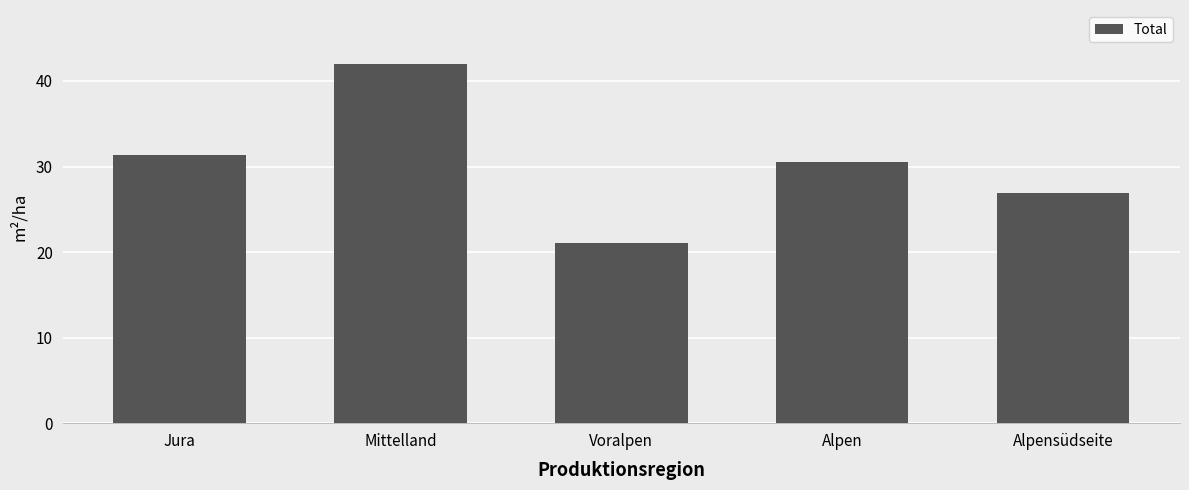

What is the difference between the values at Mittelland and Alpensüdseite?

15.1